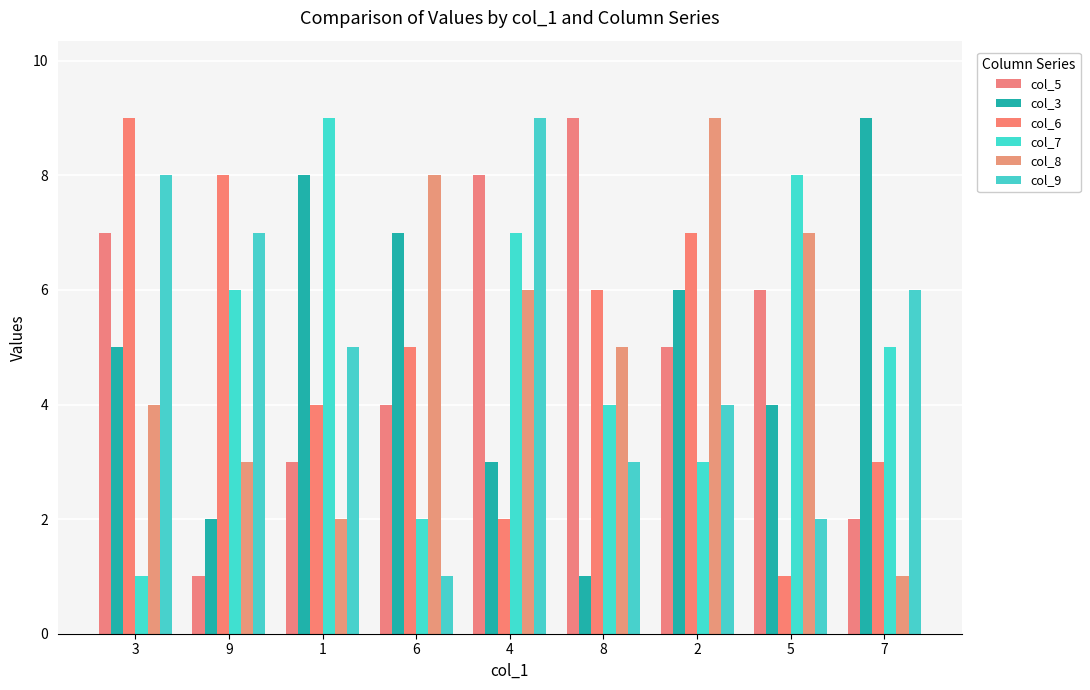

Where does the col_5 series first go above 5?

3